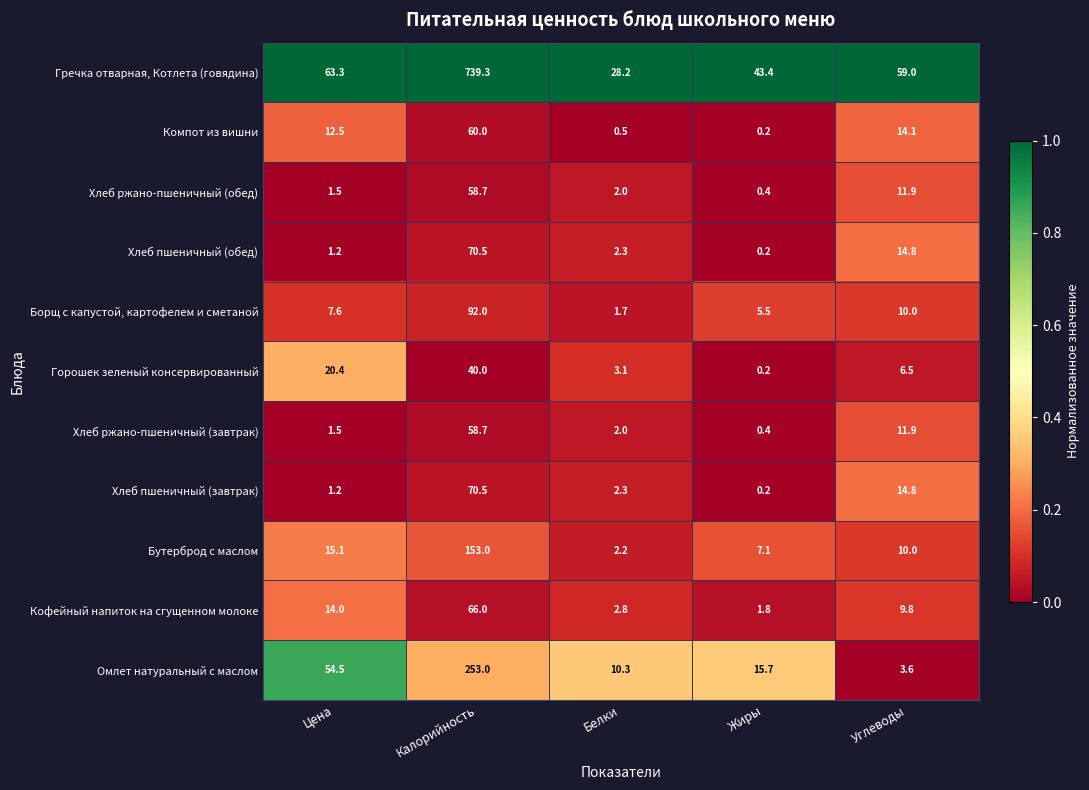

Rank the categories by Гречка отварная, Котлета (говядина) value from lowest to highest.

Белки, Жиры, Углеводы, Цена, Калорийность